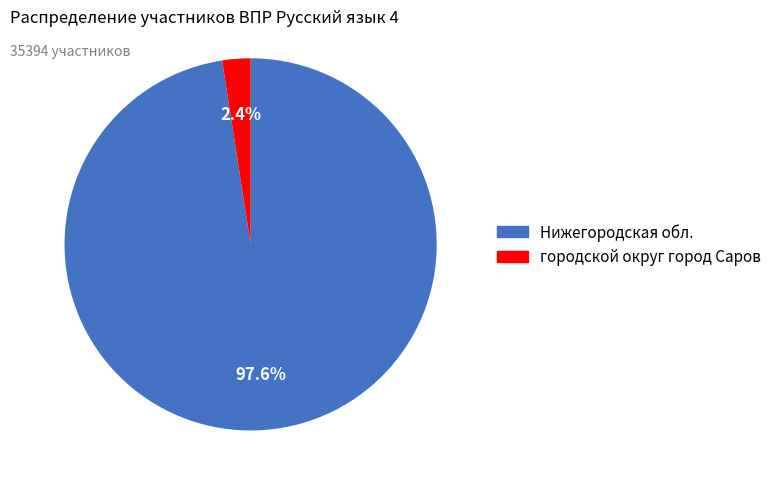

What percentage do городской округ город Саров and Нижегородская обл. together represent?

100.0%